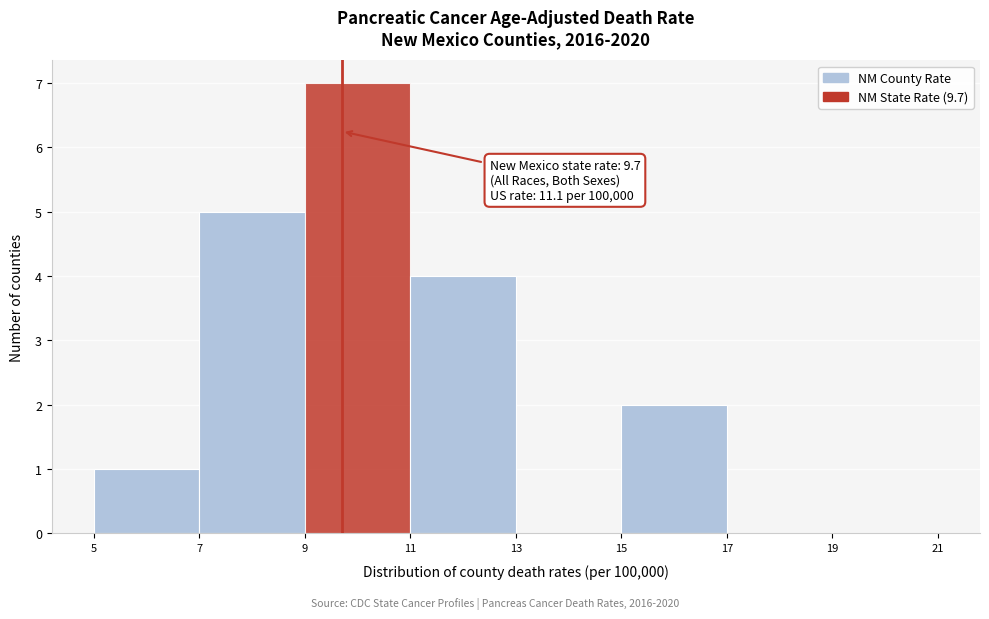

Over which range of the x-axis is the bar tallest?

9 to 11